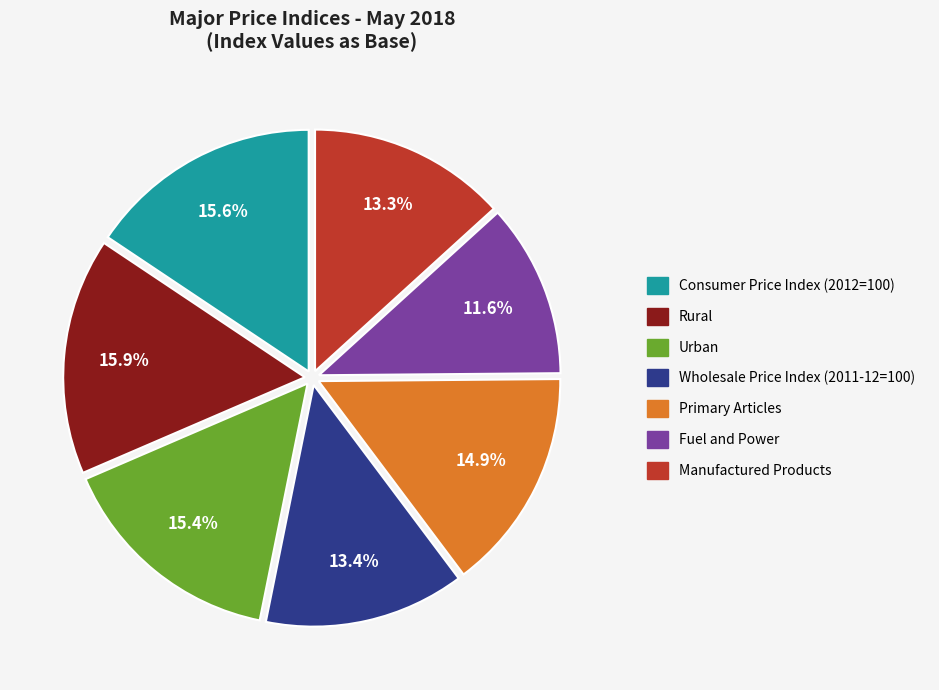

What is the ratio of the value at Primary Articles to the value at Consumer Price Index (2012=100)?

1.0